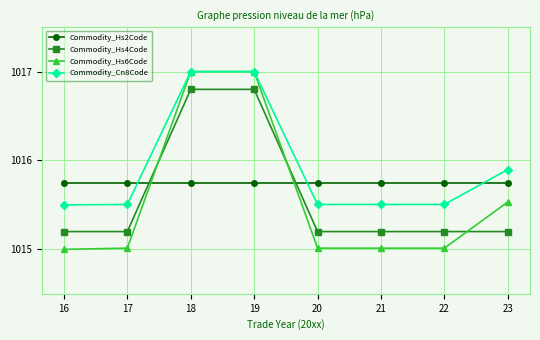

What is the value of the Commodity_Hs4Code point at the 2nd from the left?

1015.2